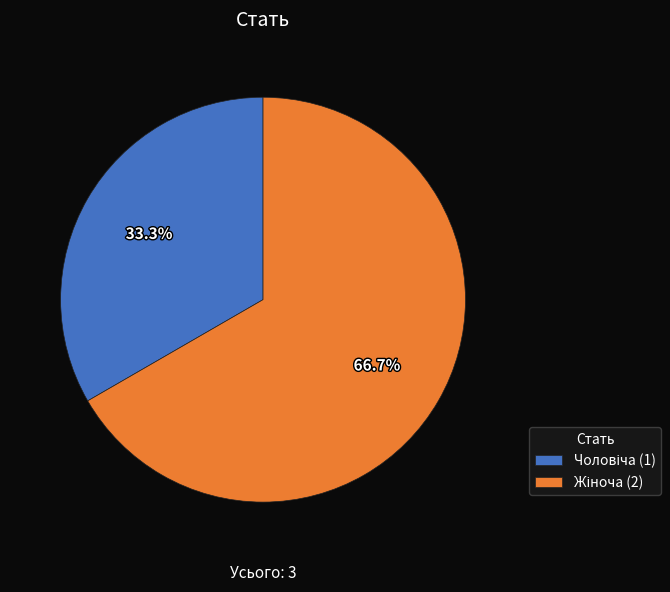

How many segments does this pie chart have?

2